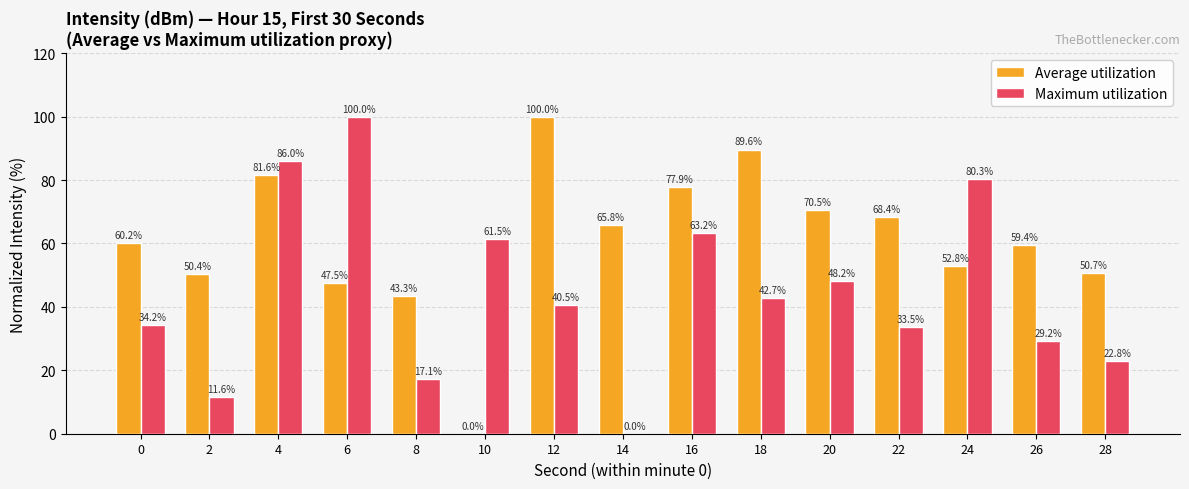

Between 2 and 28, which series saw the biggest shift?

Maximum utilization